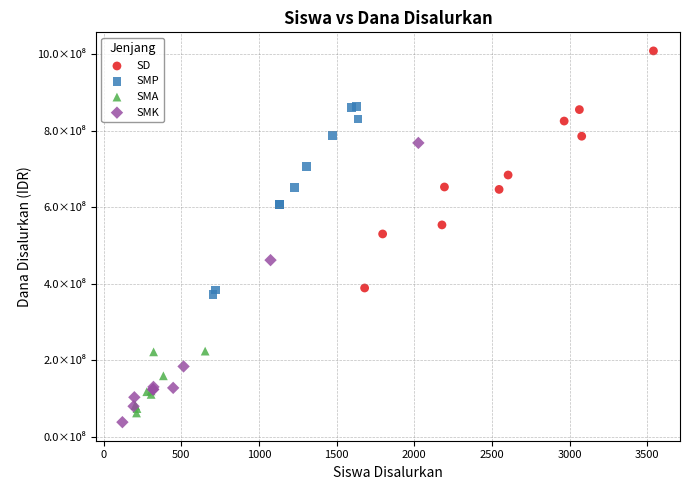

Which series reaches the minimum Y coordinate?

SMK